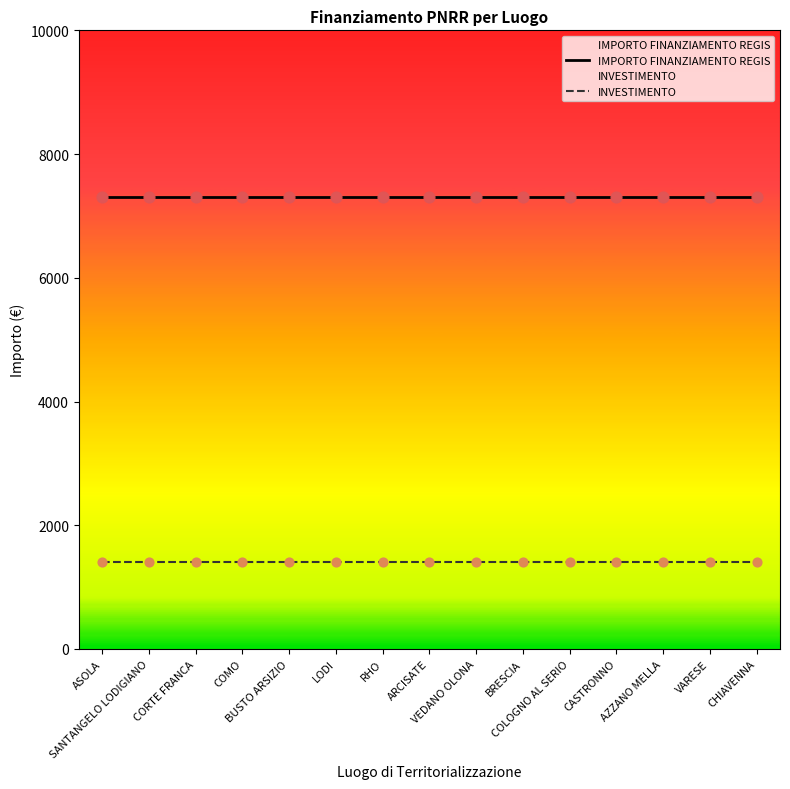

At which category is the sum across all series the highest?

ASOLA